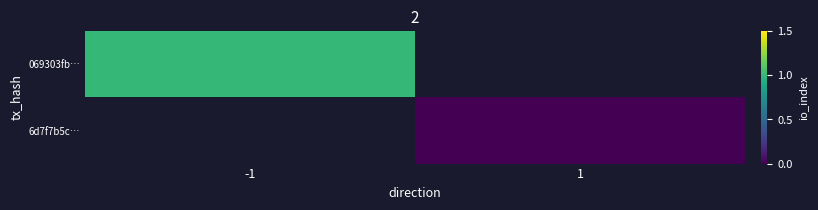

Is the value of 6d7f7b5c… at -1 greater than the value of 069303fb… at -1?

No